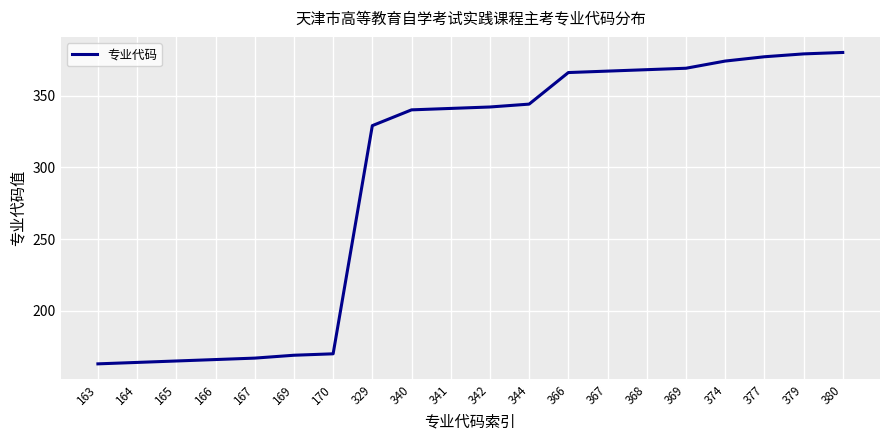

What is the sum of the values at 329 and 369?

698